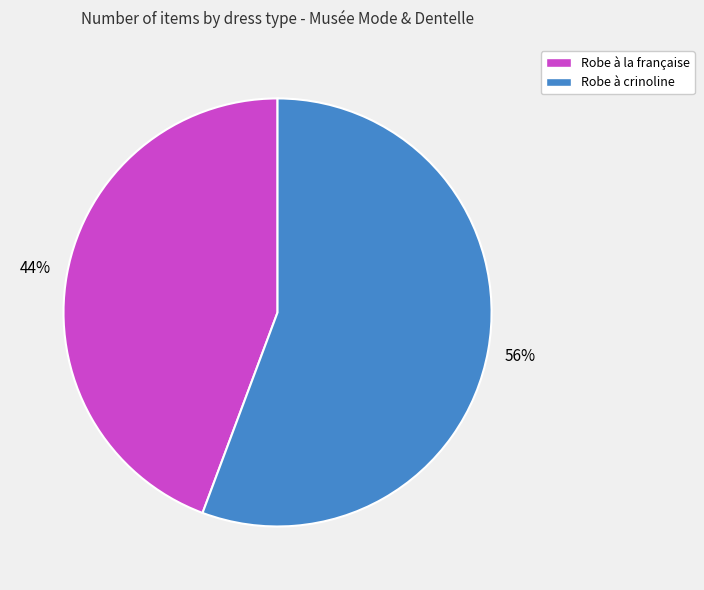

Combined, do Robe à la française and Robe à crinoline account for over 50%?

Yes